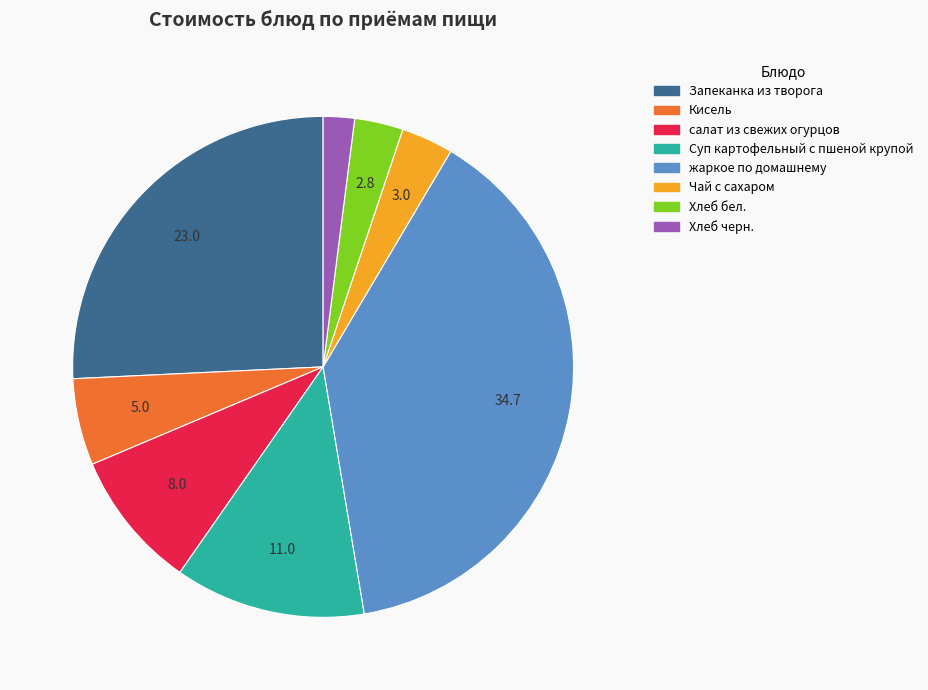

Is there any slice that represents more than half of the pie?

No